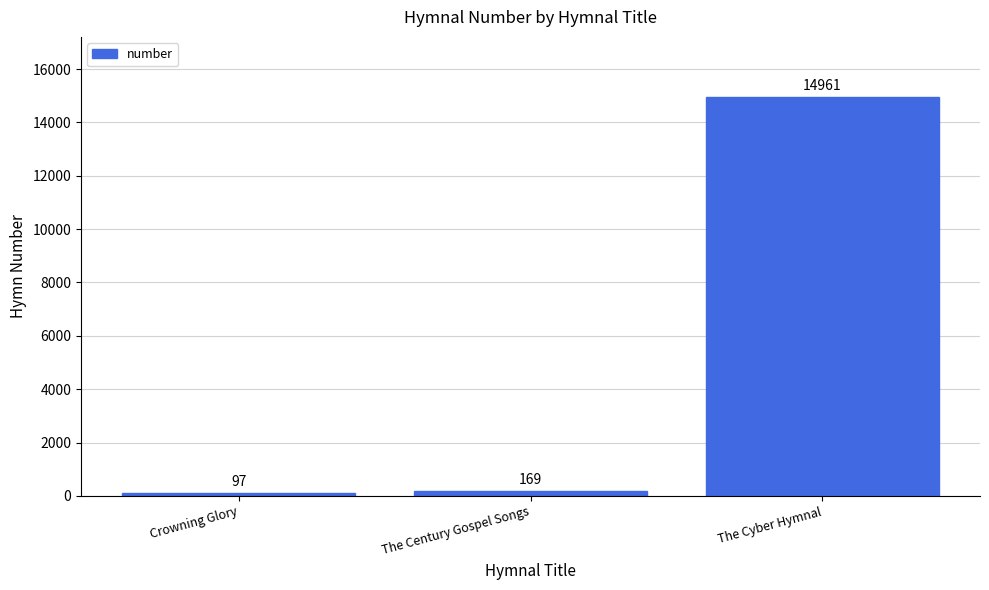

What is the difference between the maximum and minimum values?

14864